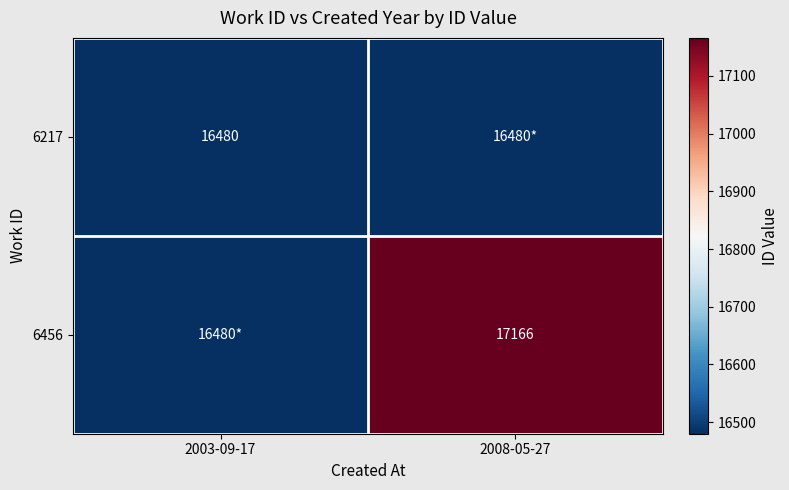

Is it true that 6217 equals 16480 at 2003-09-17?

True